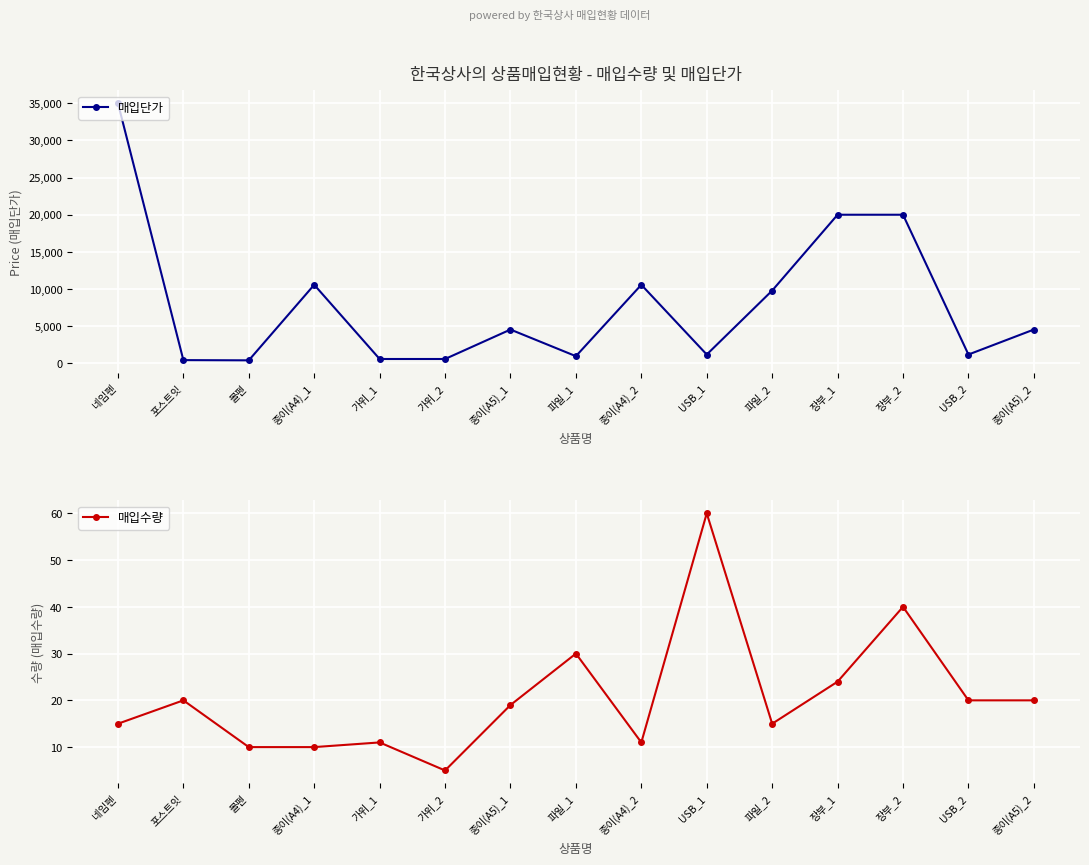

True or false: 매입수량 and 매입단가 intersect in this chart.

False